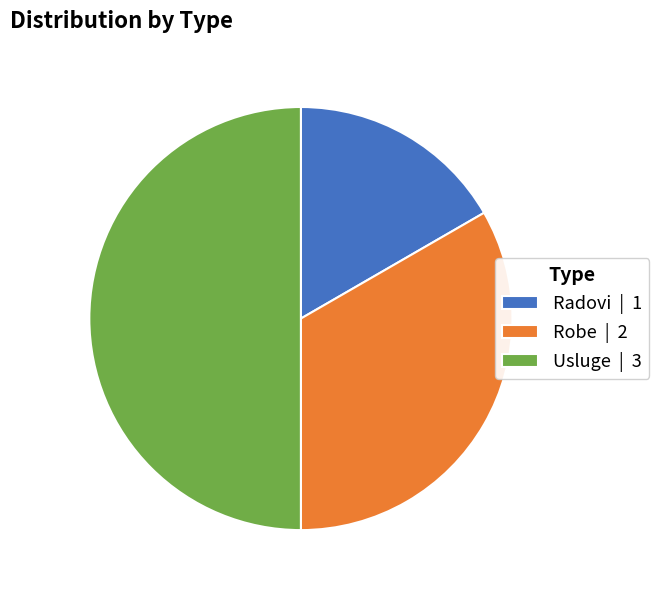

What is the ratio of the value at Radovi | 1 to the value at Usluge | 3?

0.3